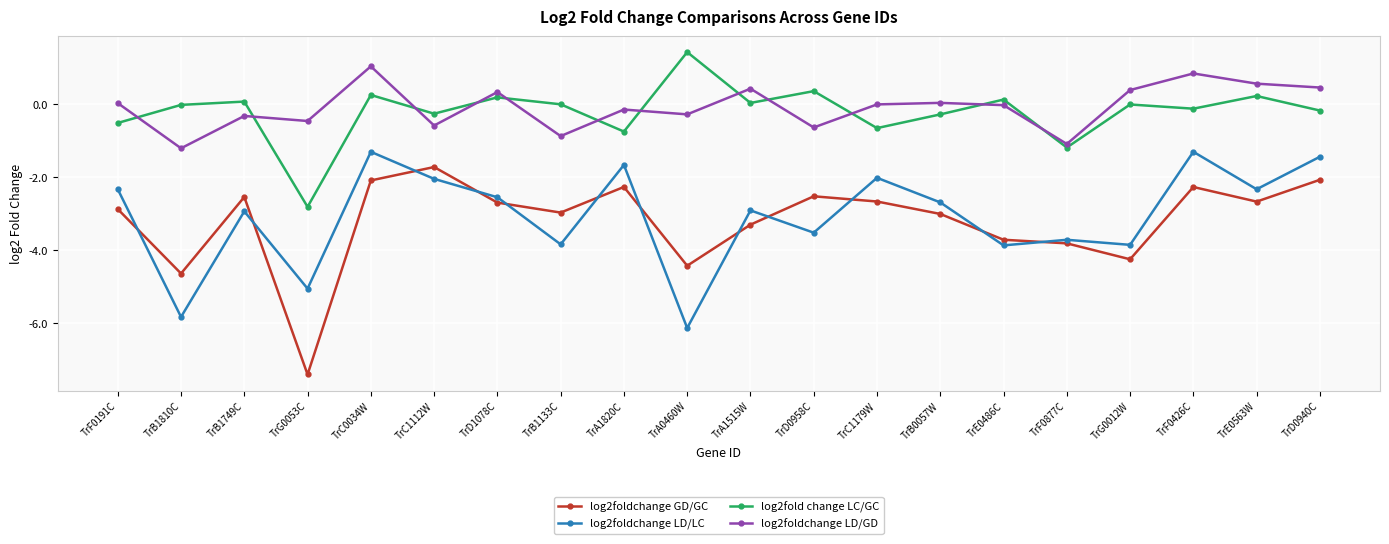

The value of log2fold change LC/GC at TrD0940C is -0.2. True or false?

True